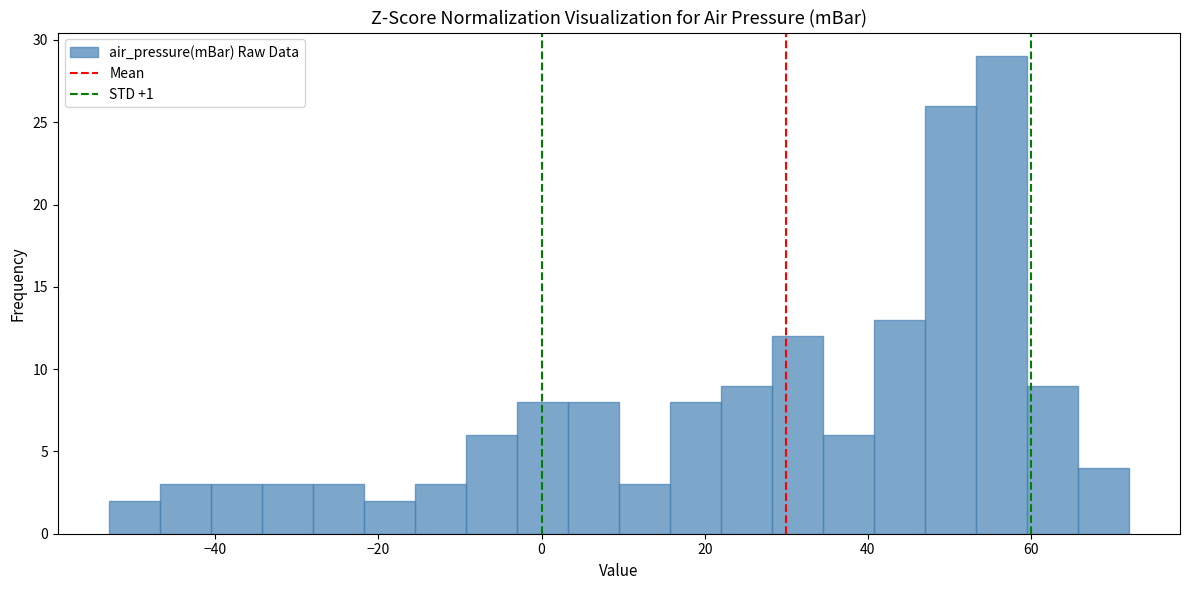

Read against the x-axis, roughly where is the centre of the tallest bar?

56